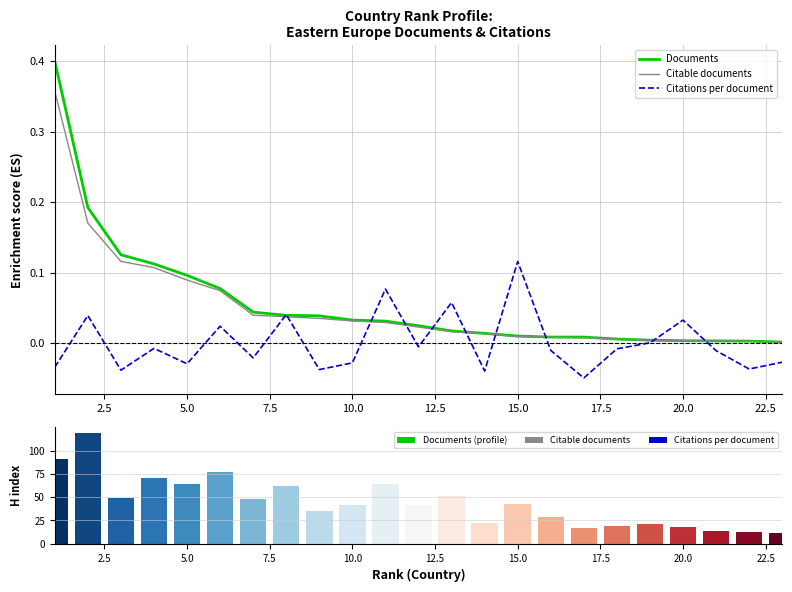

Reading left to right, list all the values displayed in this chart.

Documents: 0.4	0.2	0.1	0.1	0.1	0.1	0.0	0.0	0.0	0.0	0.0	0.0	0.0	0.0	0.0	0.0	0.0	0.0	0.0	0.0	0.0	0.0	0.0
Citable documents: 0.4	0.2	0.1	0.1	0.1	0.1	0.0	0.0	0.0	0.0	0.0	0.0	0.0	0.0	0.0	0.0	0.0	0.0	0.0	0.0	0.0	0.0	0.0
Citations per document: -0.0	0.0	-0.0	-0.0	-0.0	0.0	-0.0	0.0	-0.0	-0.0	0.1	-0.0	0.1	-0.0	0.1	-0.0	-0.0	-0.0	0.0	0.0	-0.0	-0.0	-0.0